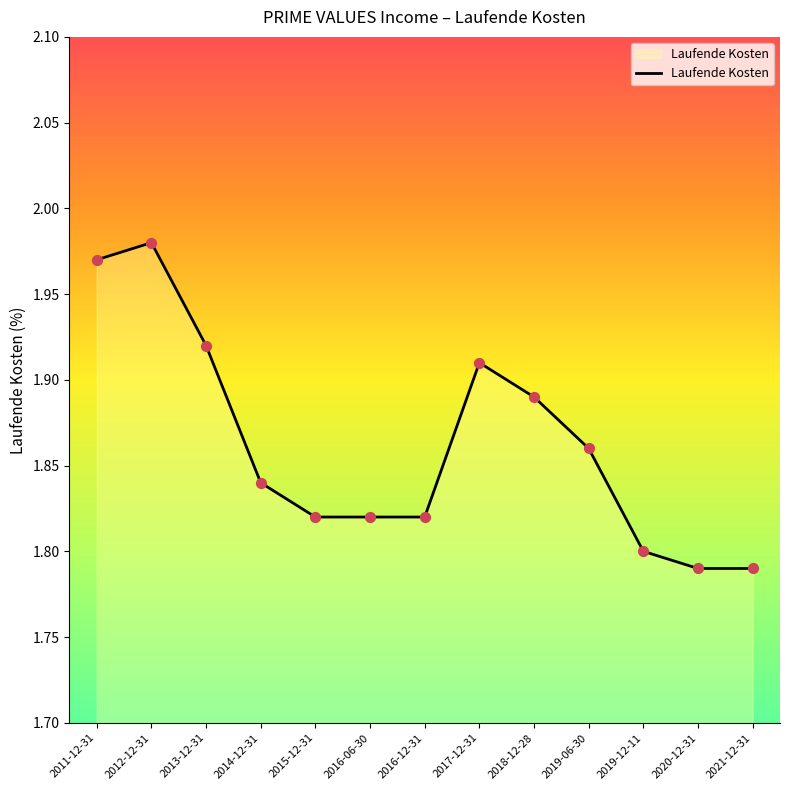

Which has a higher value, 2018-12-28 or 2013-12-31?

2013-12-31